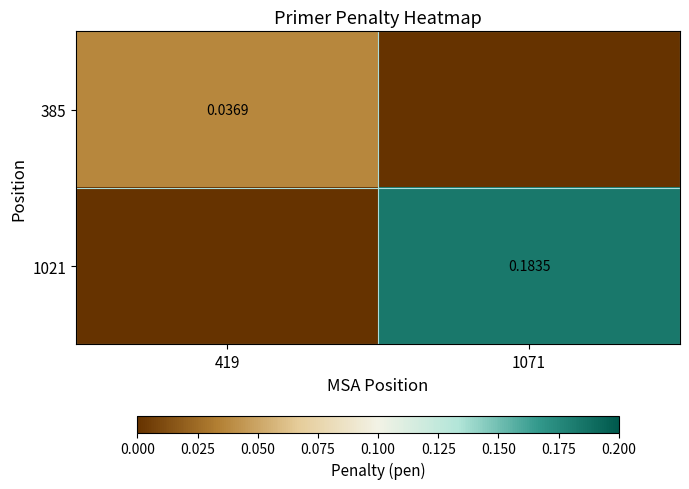

Where is 385 nearest to the value 0?

1071